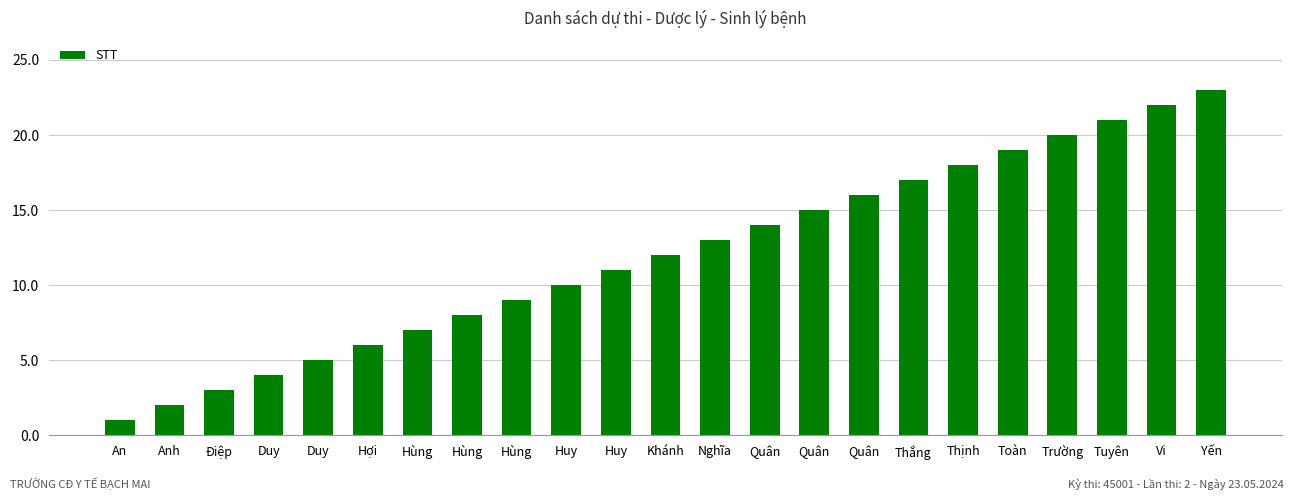

What is the sum of all values?

276